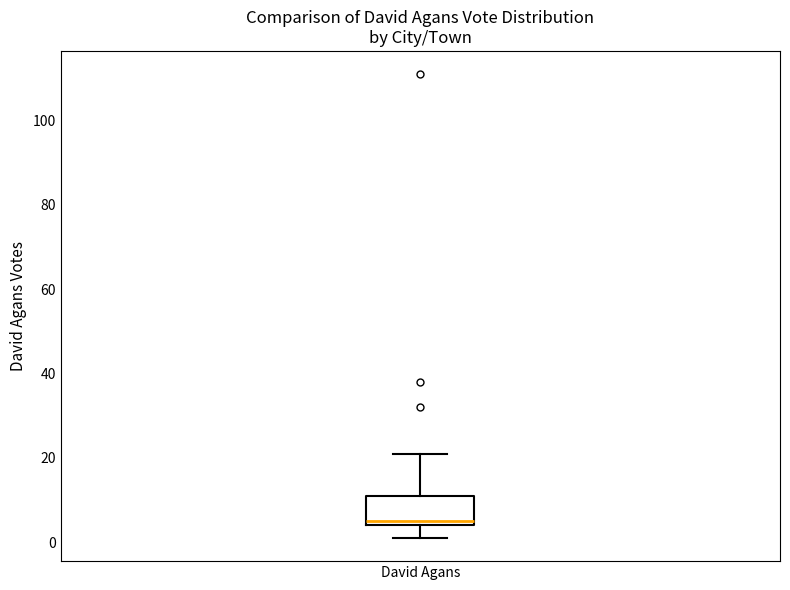

Read this box plot against the y-axis: the position of the median line, the range covered by the box, and the ends of both whiskers. The values are not printed on the chart, so give them approximately, as read against the axis.

median 6, box 4 to 12, whiskers 2 to 22